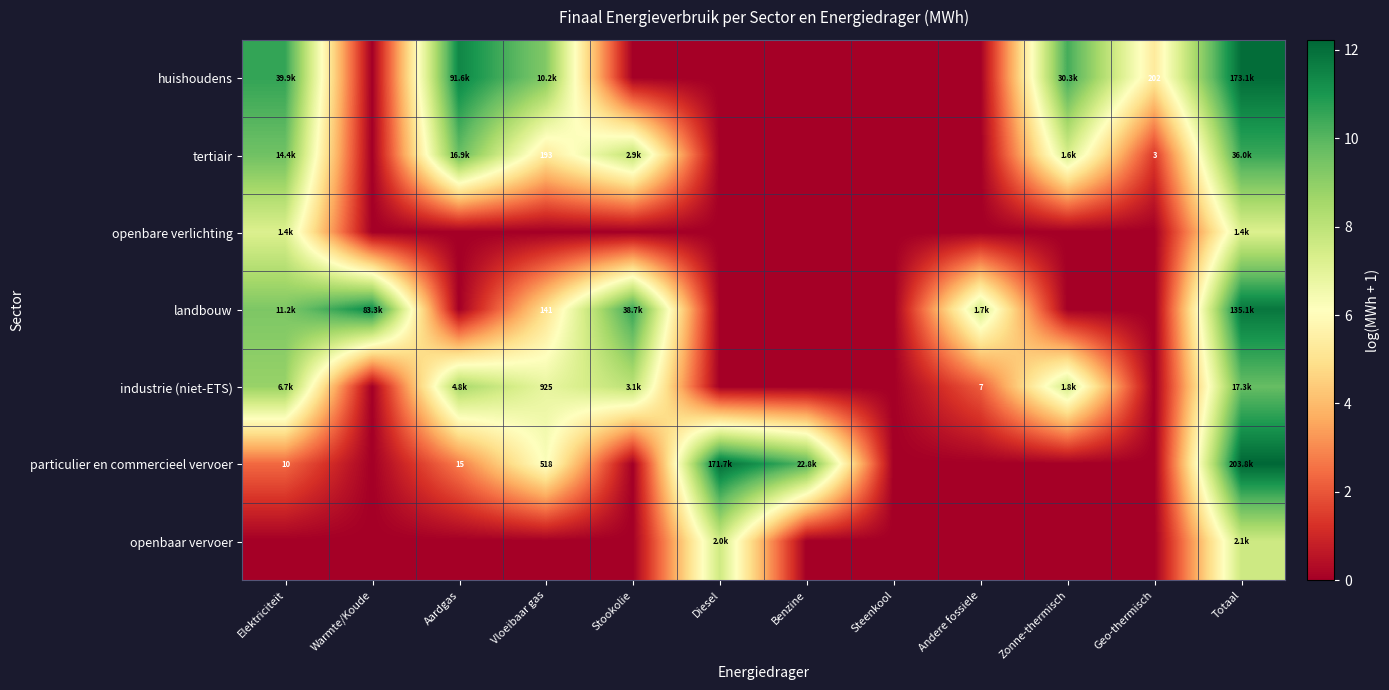

At which label is tertiair closest to 5?

Vloeibaar gas